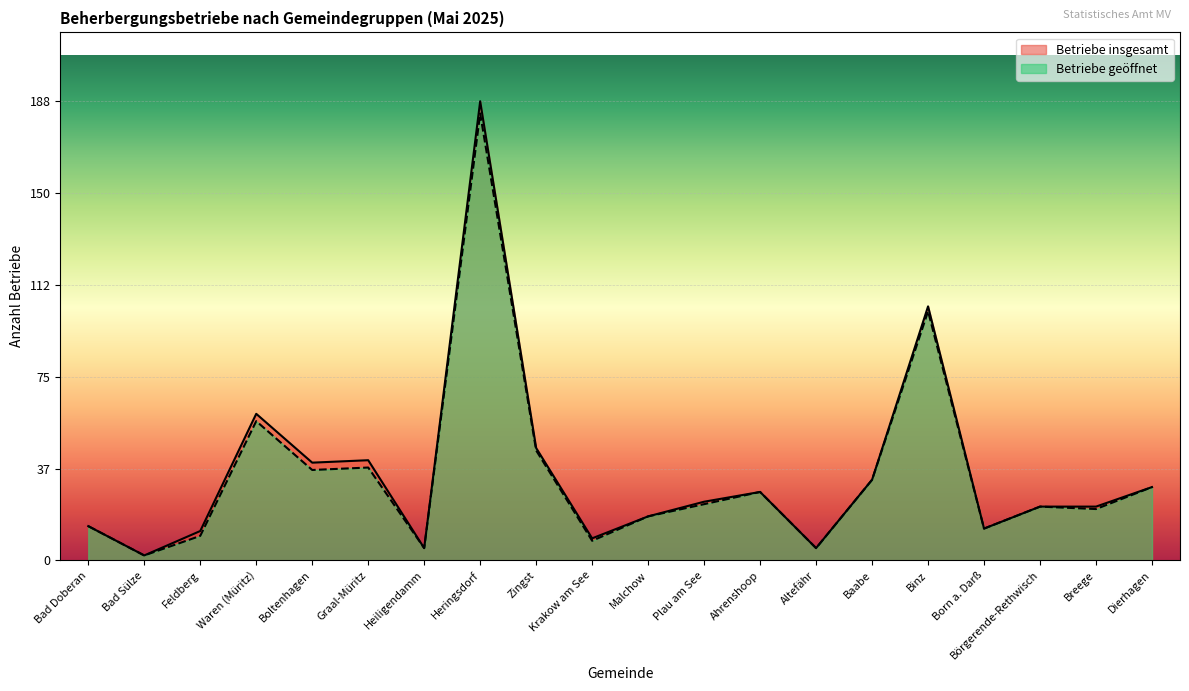

Which series has the largest range (max minus min)?

Betriebe insgesamt